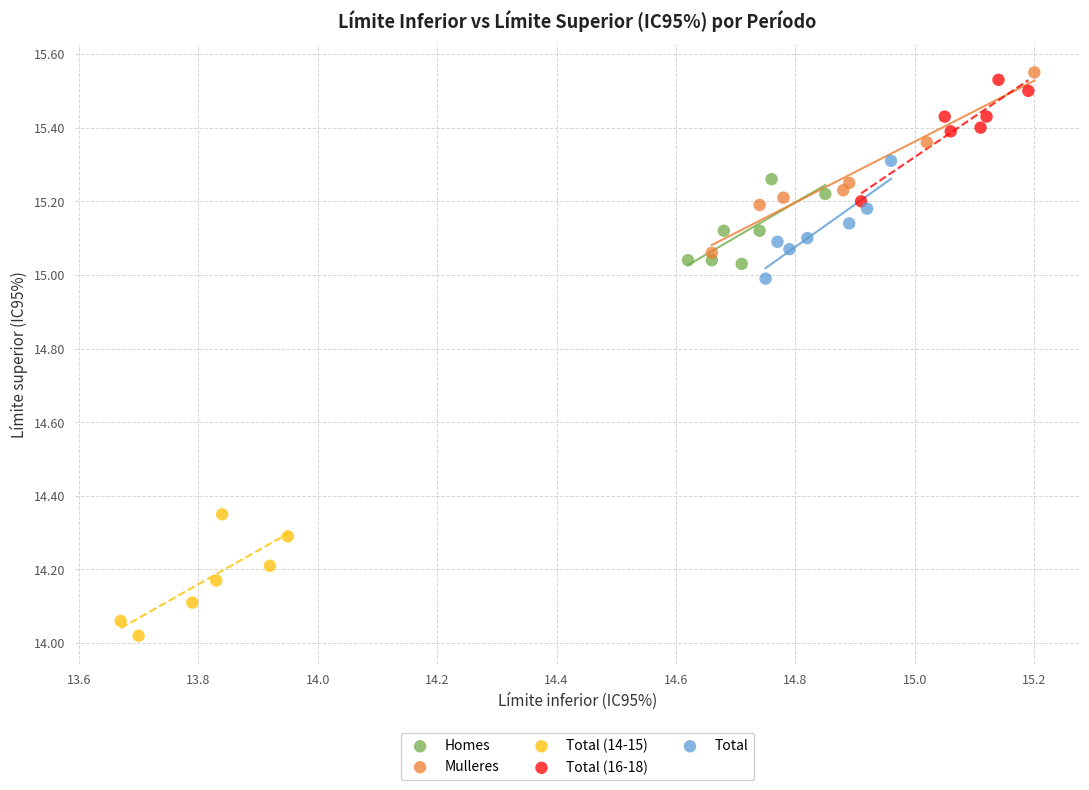

Which series reaches the minimum Y coordinate?

Total (14-15)